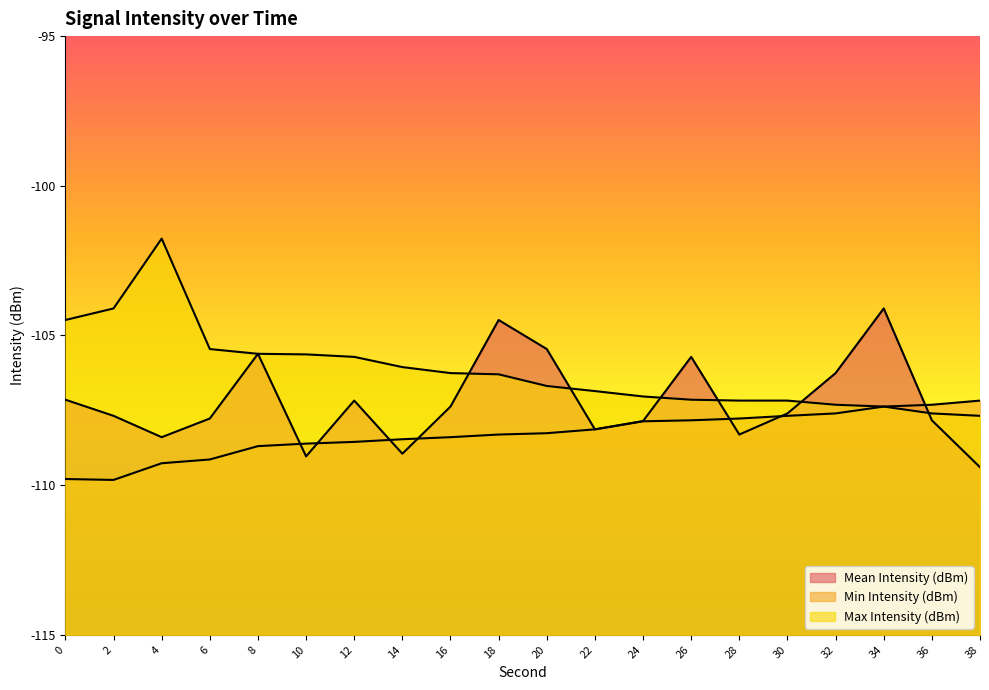

Which series has the largest total across all categories?

Max Intensity (dBm)